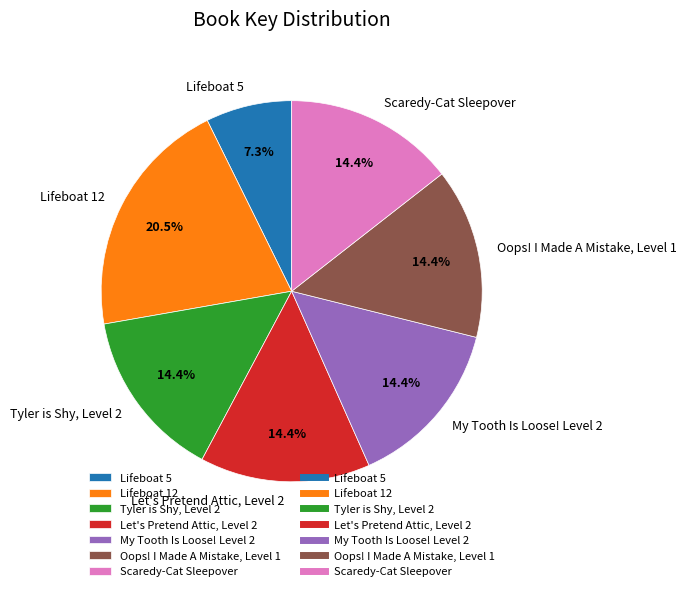

What is the smallest slice in the pie chart?

Lifeboat 5